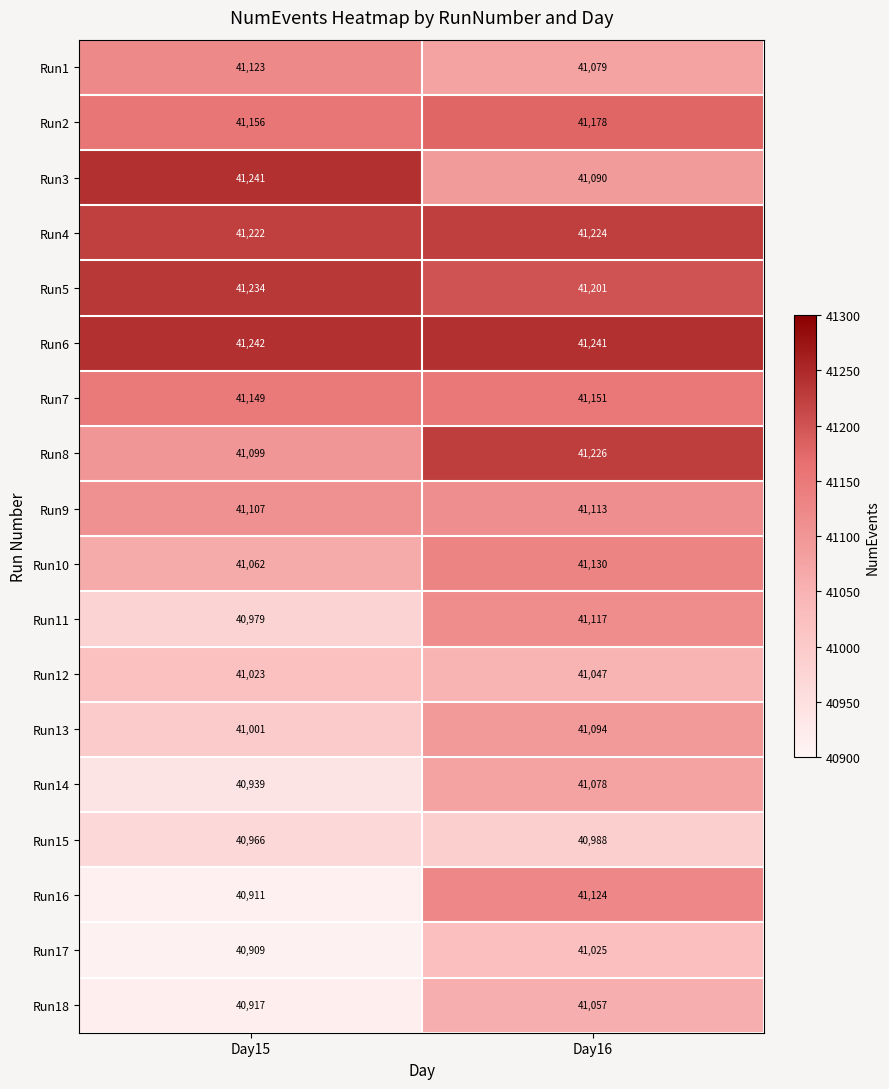

What is the difference between the highest and lowest values at Day16?

253